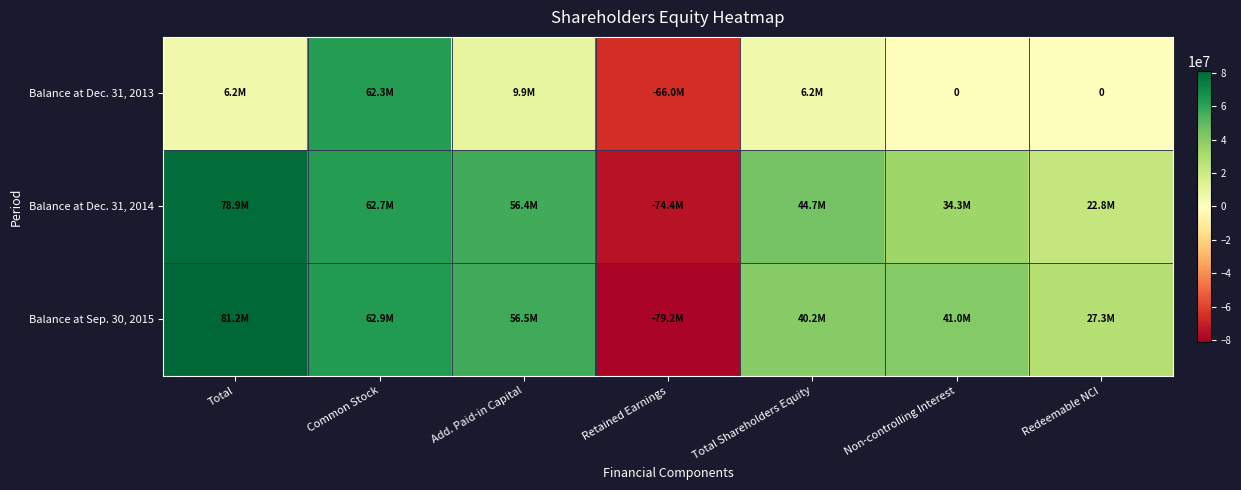

Which category has the lowest value in the Balance at Dec. 31, 2014 series?

Retained Earnings